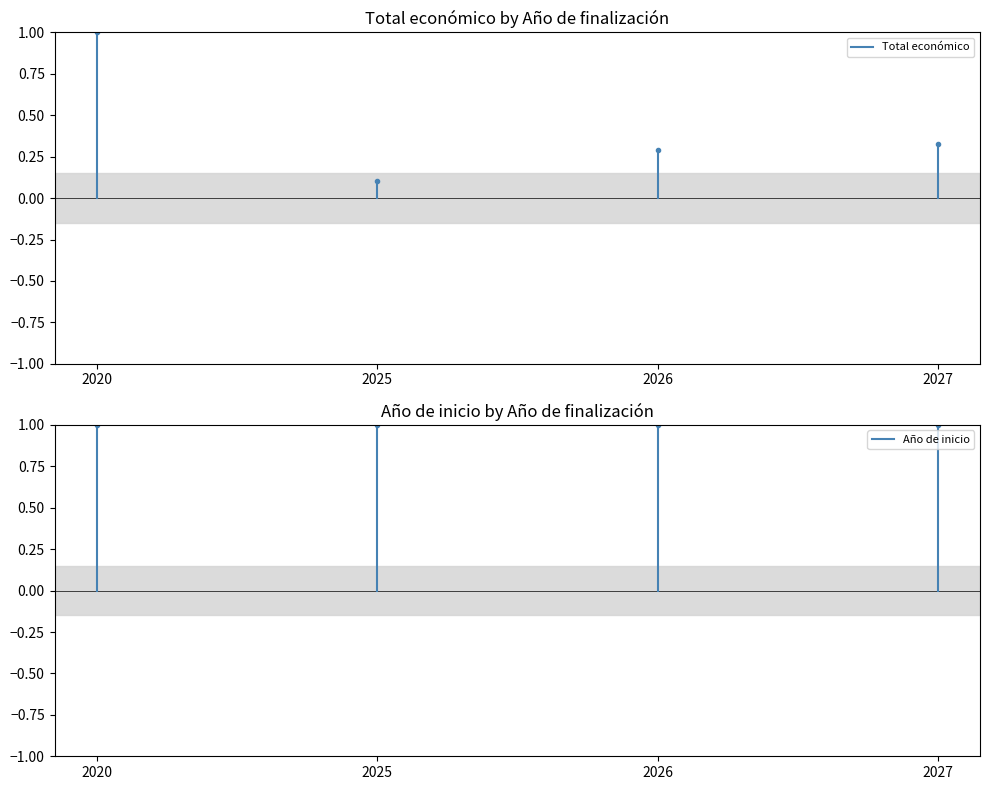

What is the average value of the Total económico series?

0.5